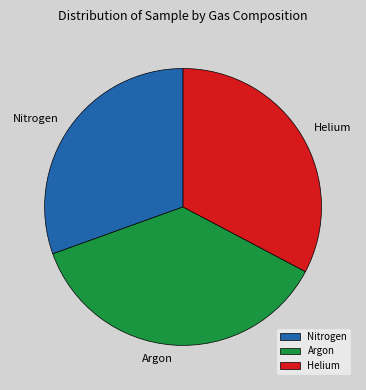

What is the ratio of the value at Helium to the value at Argon?

0.9